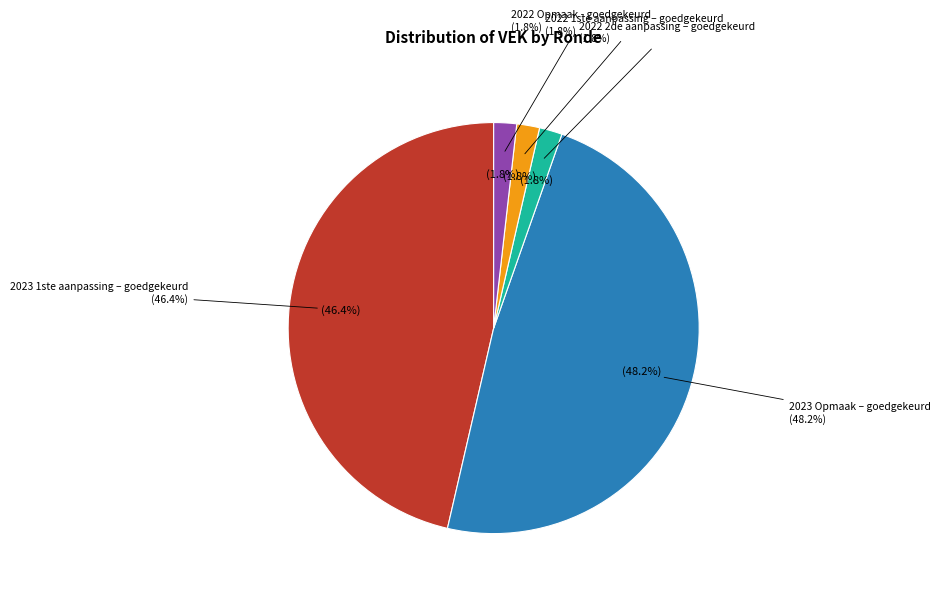

Is there a majority slice in this chart?

No